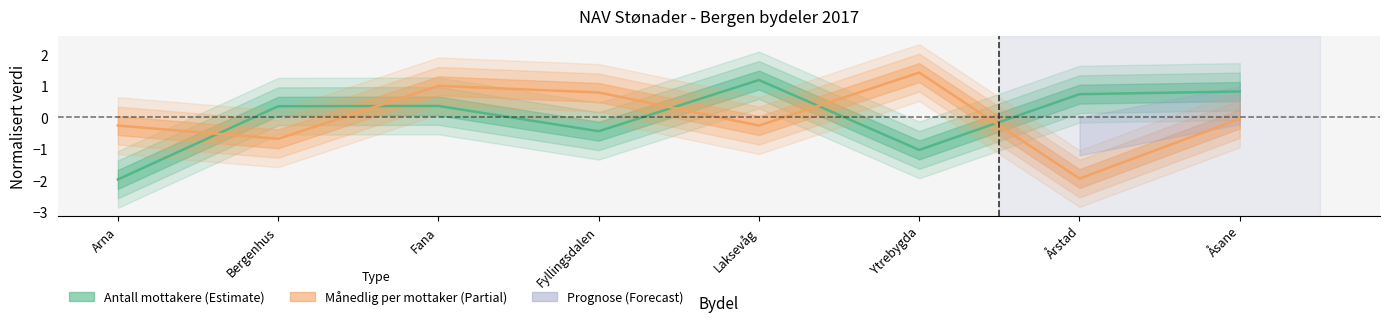

The value of Månedlig per mottaker kr at Åsane is -0.1. True or false?

False